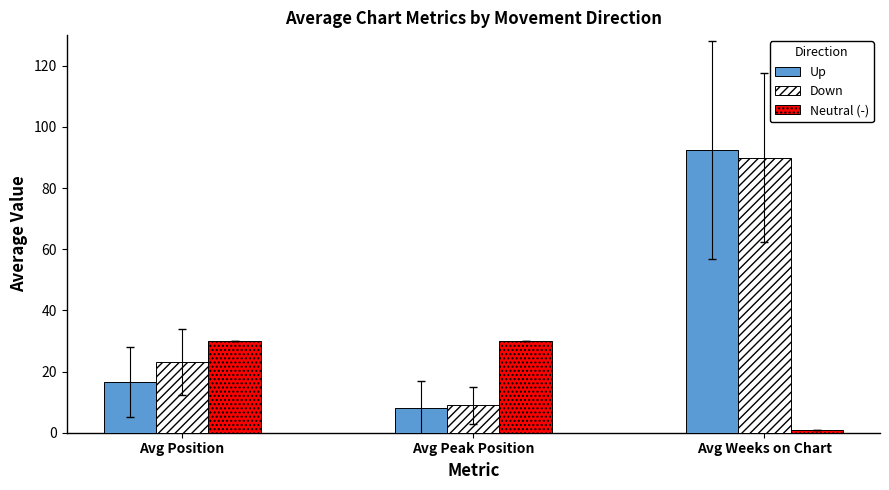

What is the value of the Up bar at the 3rd from the left?

92.4